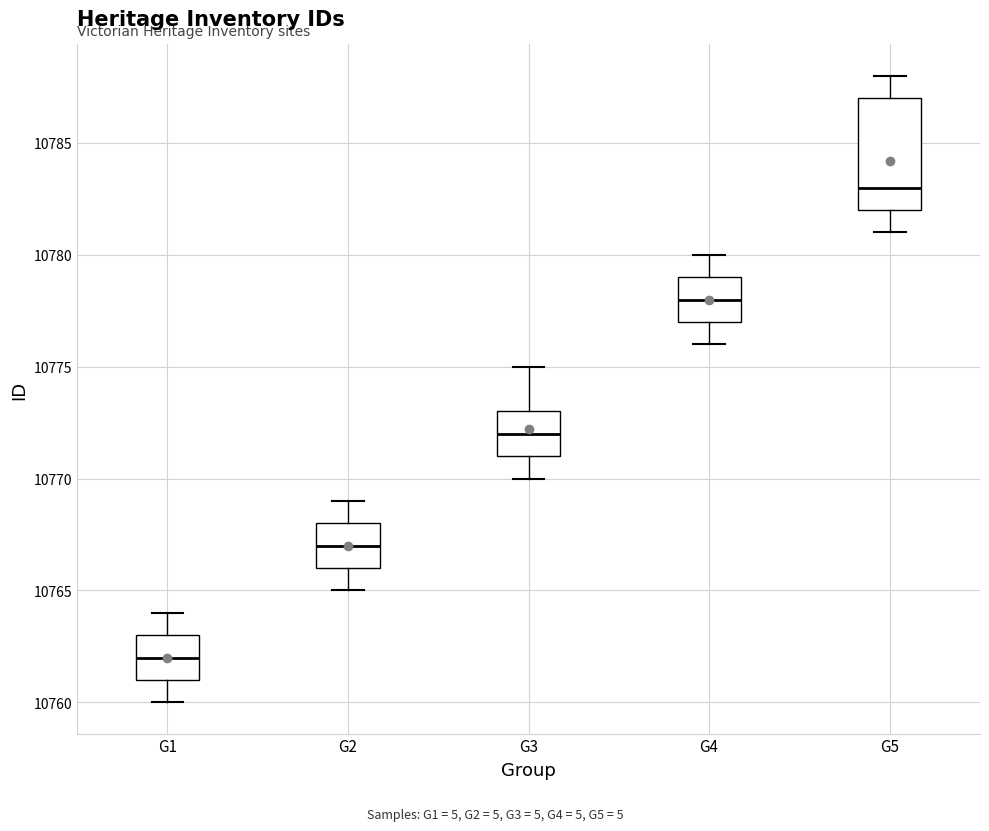

Which box's median line is the lowest?

G1